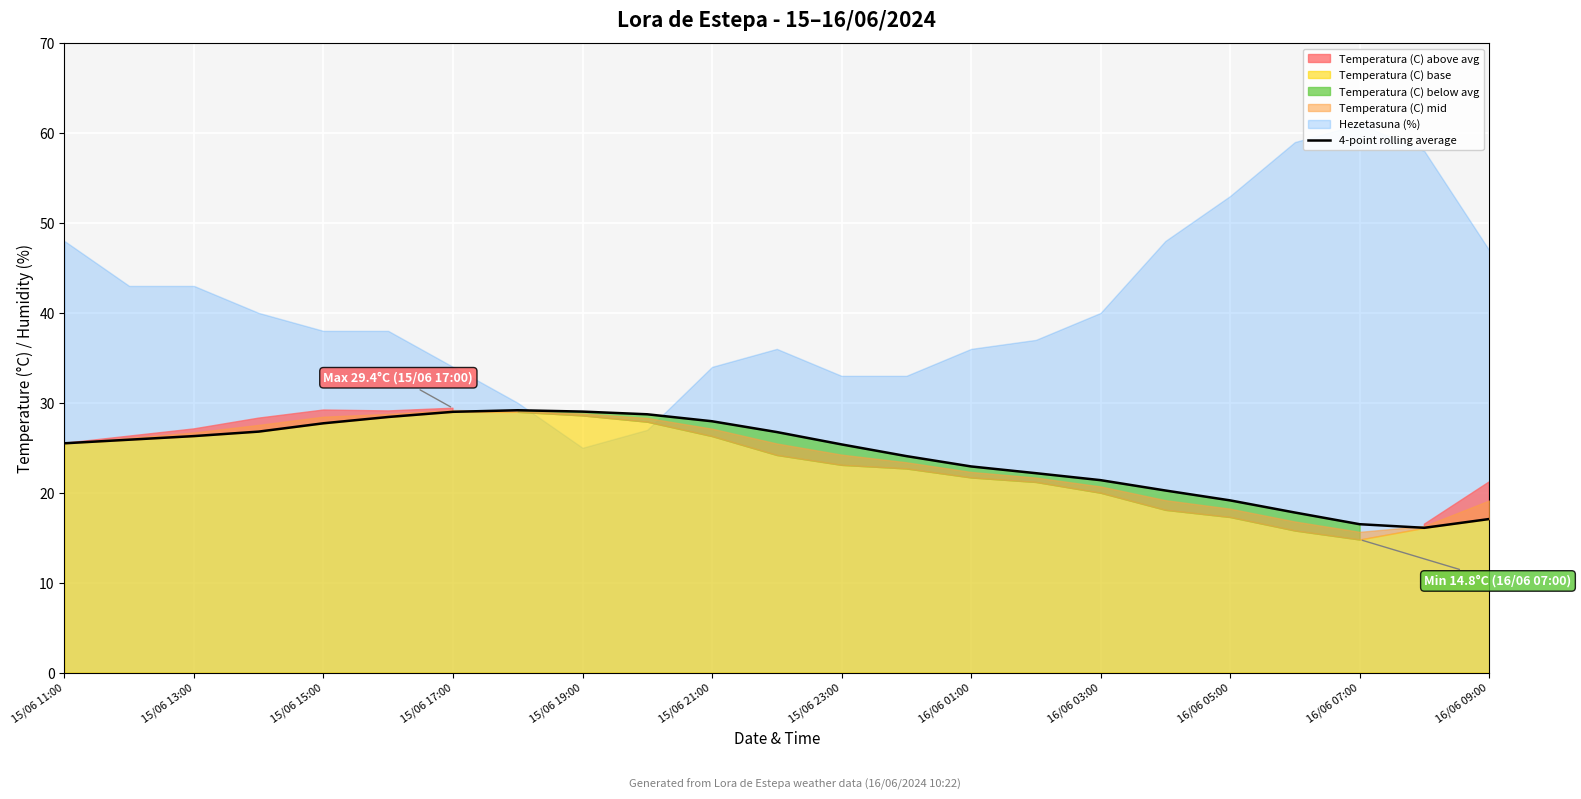

Reading right to left, list all the values displayed in this chart.

17.1	16.1	16.5	17.8	19.2	20.2	21.4	22.2	22.9	24.1	25.4	26.8	27.9	28.7	29.0	29.2	29.0	28.4	27.7	26.8	26.3	25.9	25.5